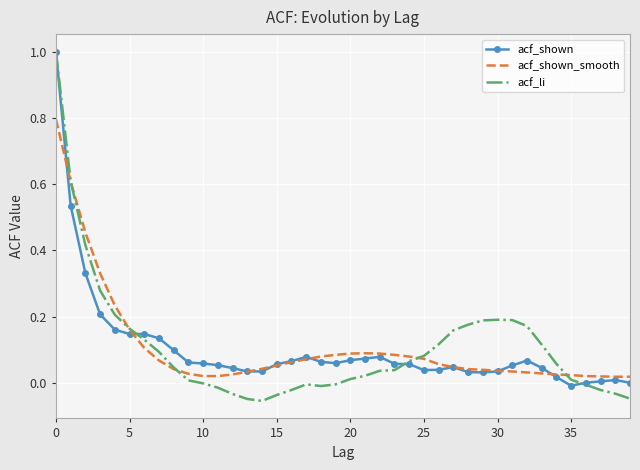

Which series has the widest spread of values?

acf_li